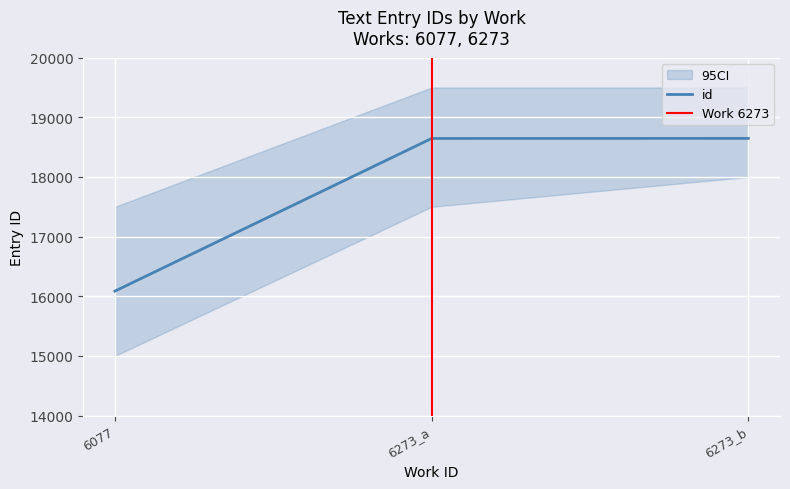

List the labels in order of value, smallest first.

6077, 6273_a, 6273_b